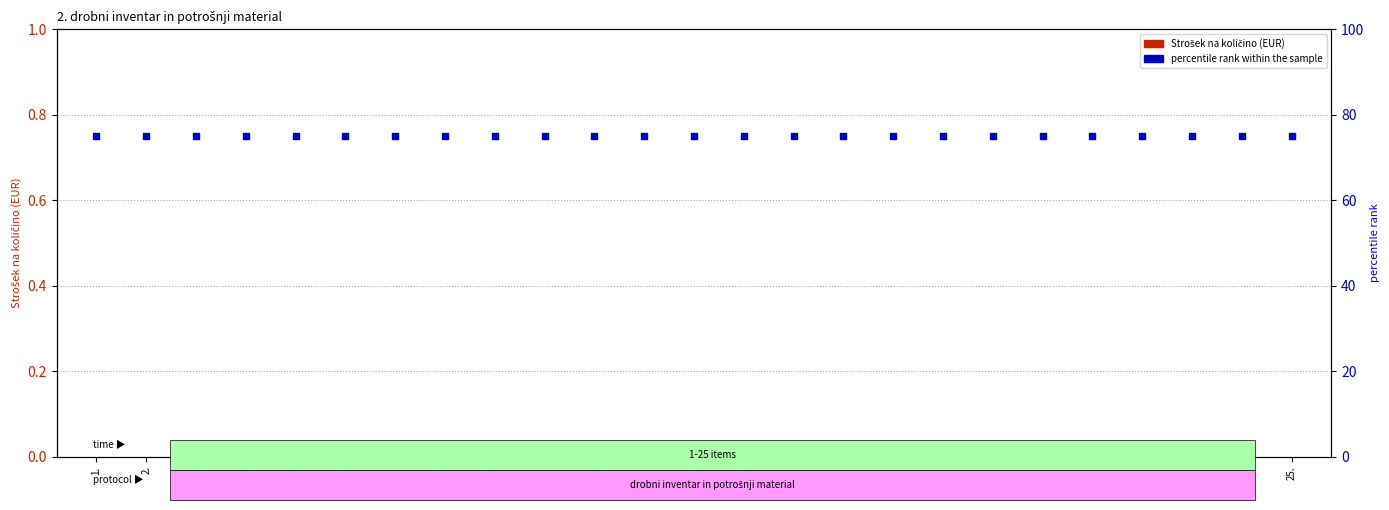

What is the total value across all series at 23.?

75